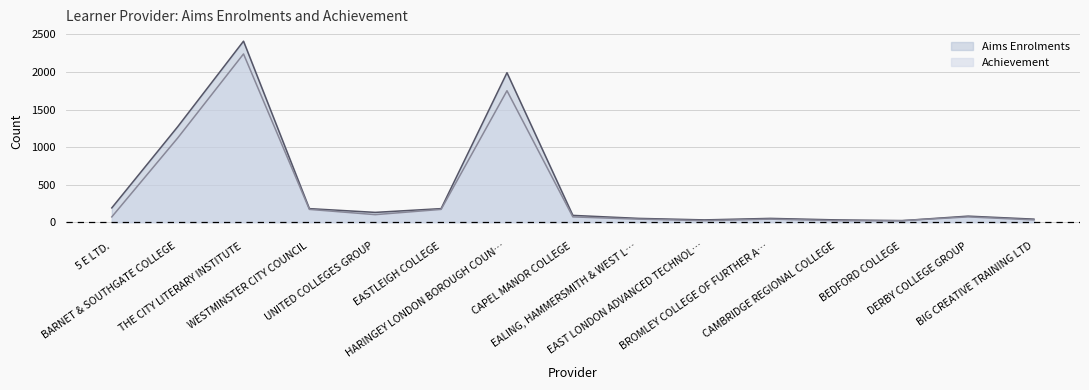

The value of Achievement at BIG CREATIVE TRAINING LTD is 46. True or false?

False